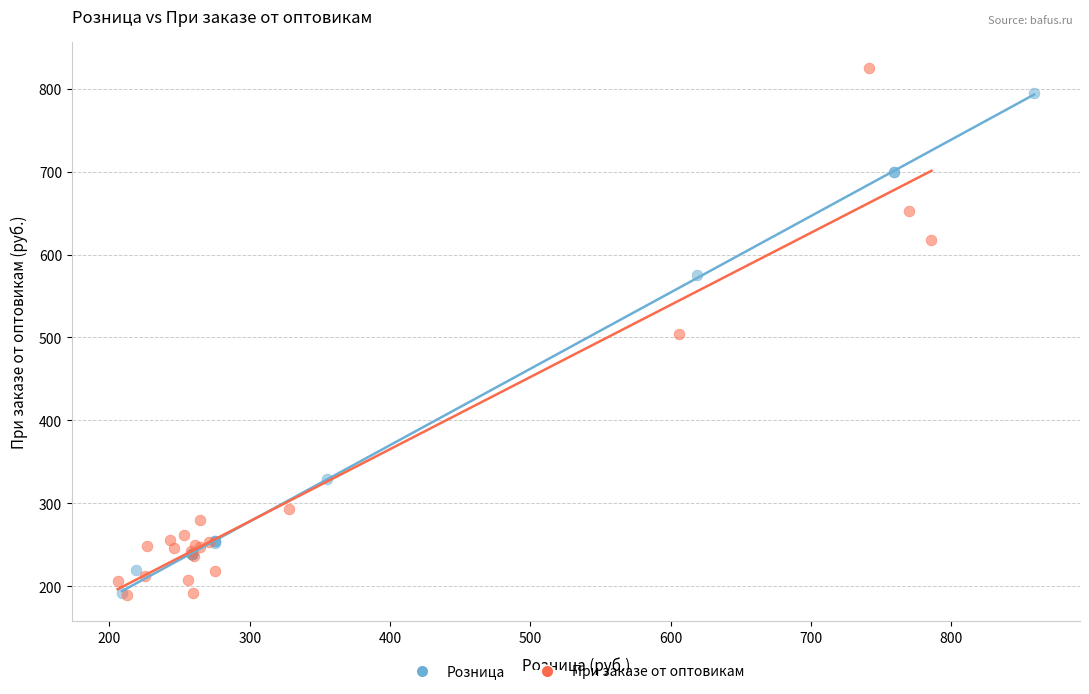

Which series reaches the maximum Y coordinate?

При заказе от оптовикам